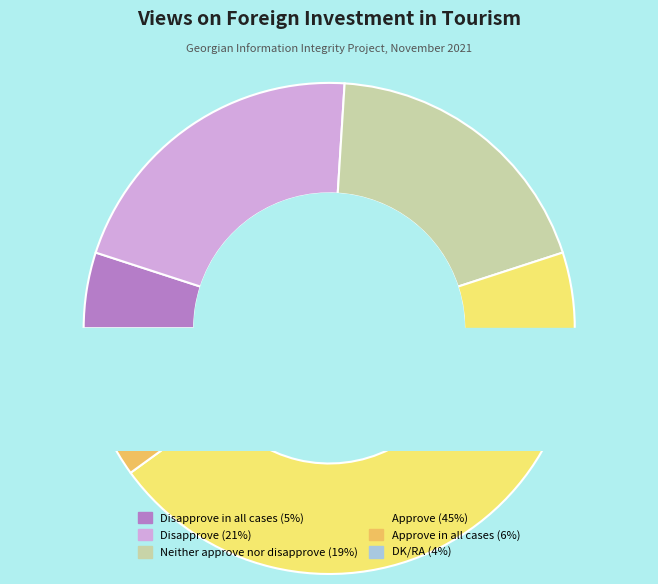

Is it true that Neither approve nor disapprove is 34% of the pie?

False